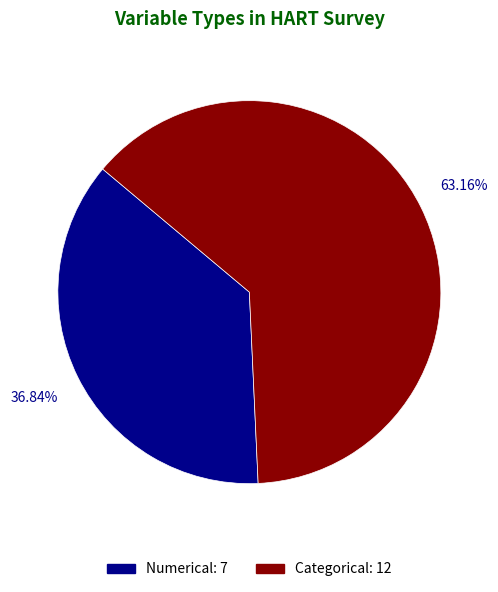

Is Numerical the majority of the pie?

No